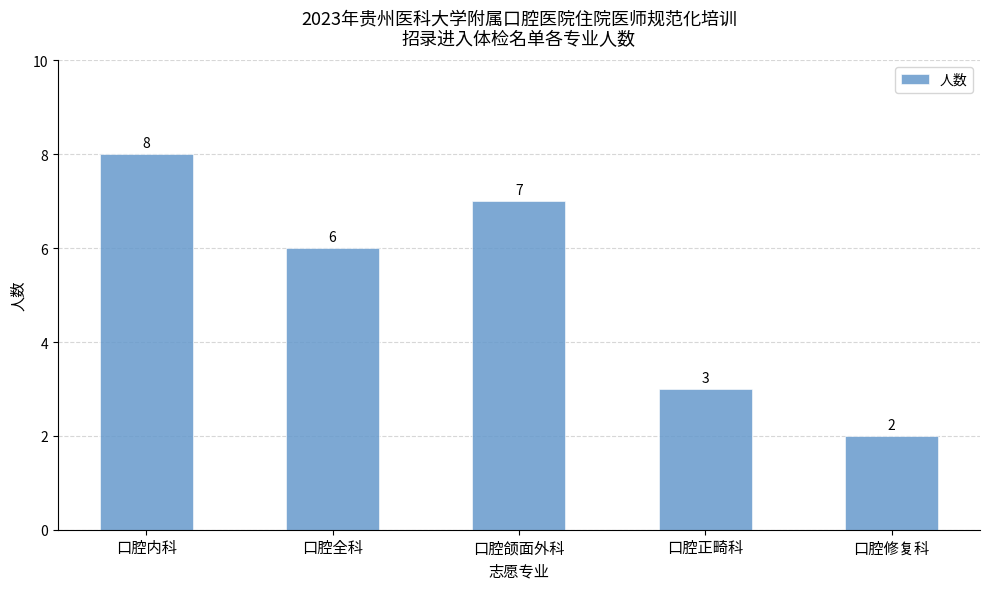

What position from the left is 口腔正畸科?

4